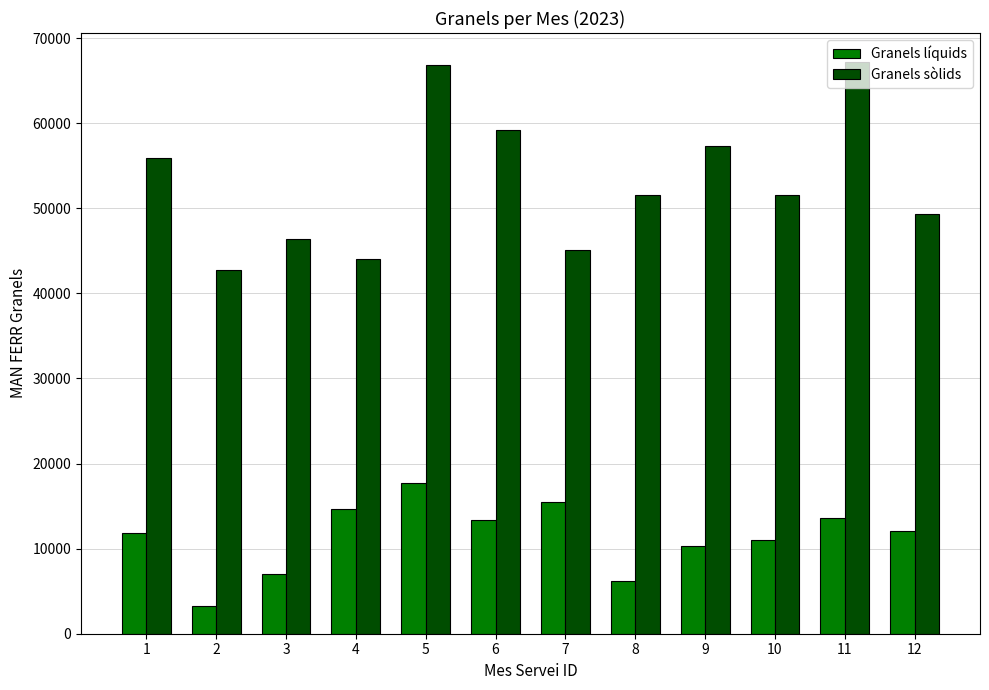

Rank the series by their average value, from lowest to highest.

Granels líquids, Granels sòlids